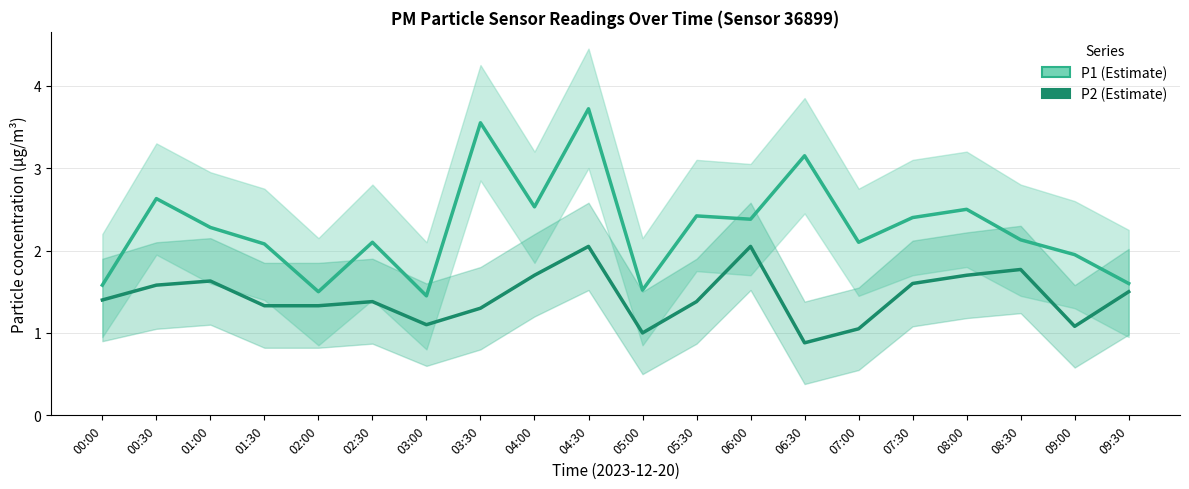

Is this an area chart (filled region under the line)?

No